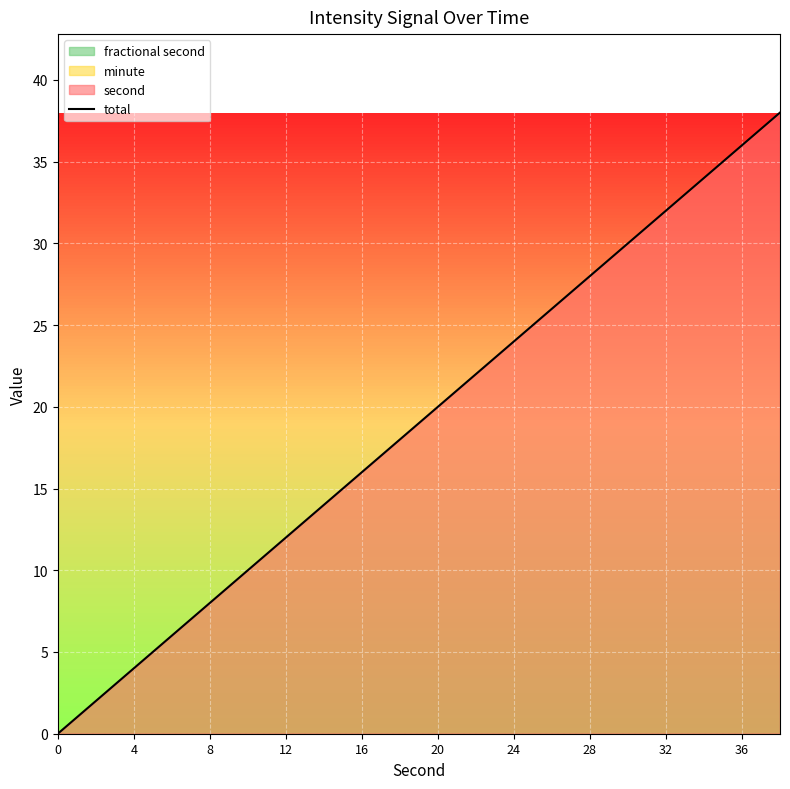

True or false: total has a value of 36 at 36.

True